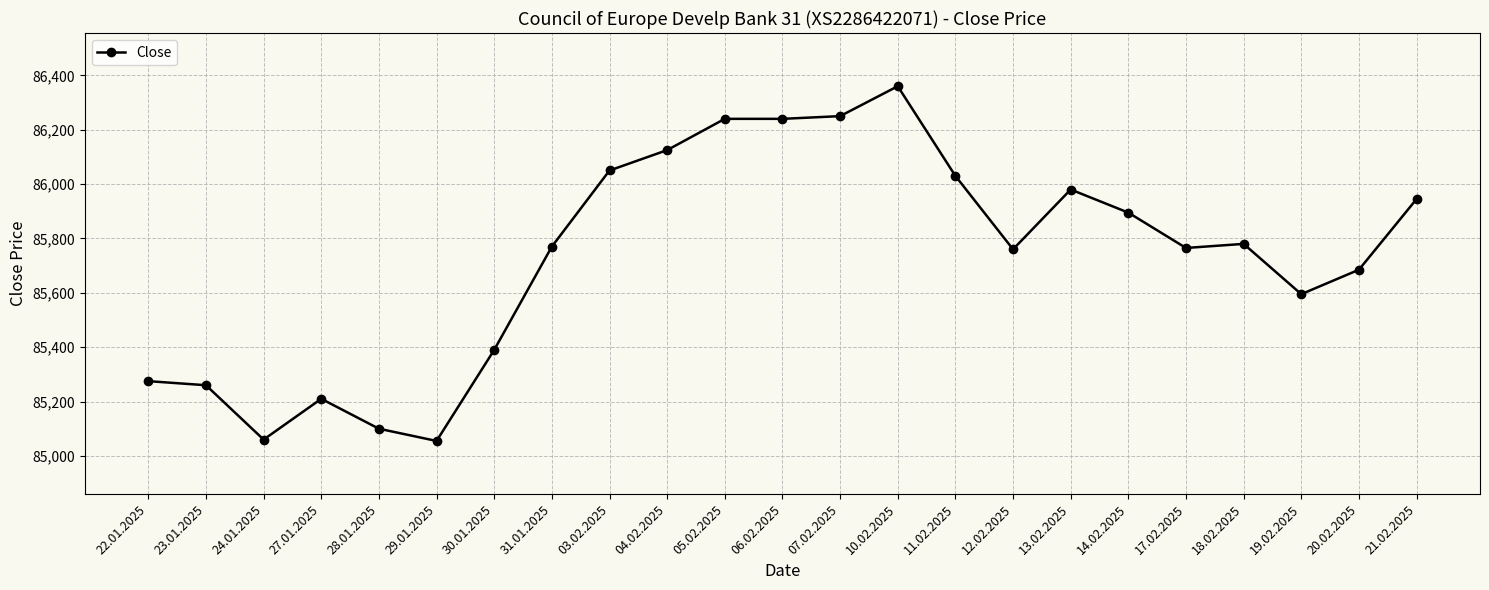

Where is the data nearest to the value 85707?

20.02.2025